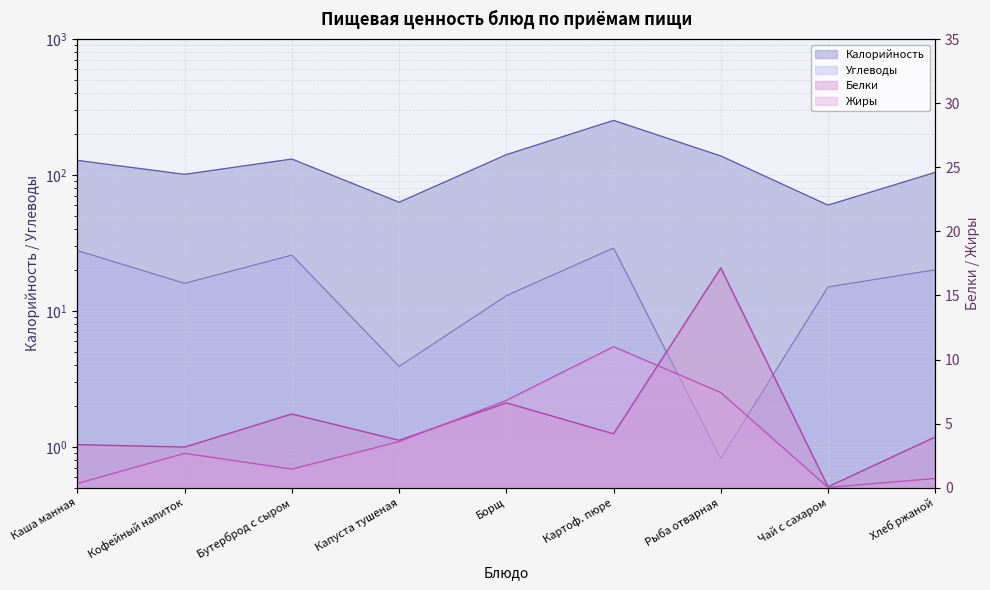

What is the label of the 4th point from the right?

Картоф. пюре